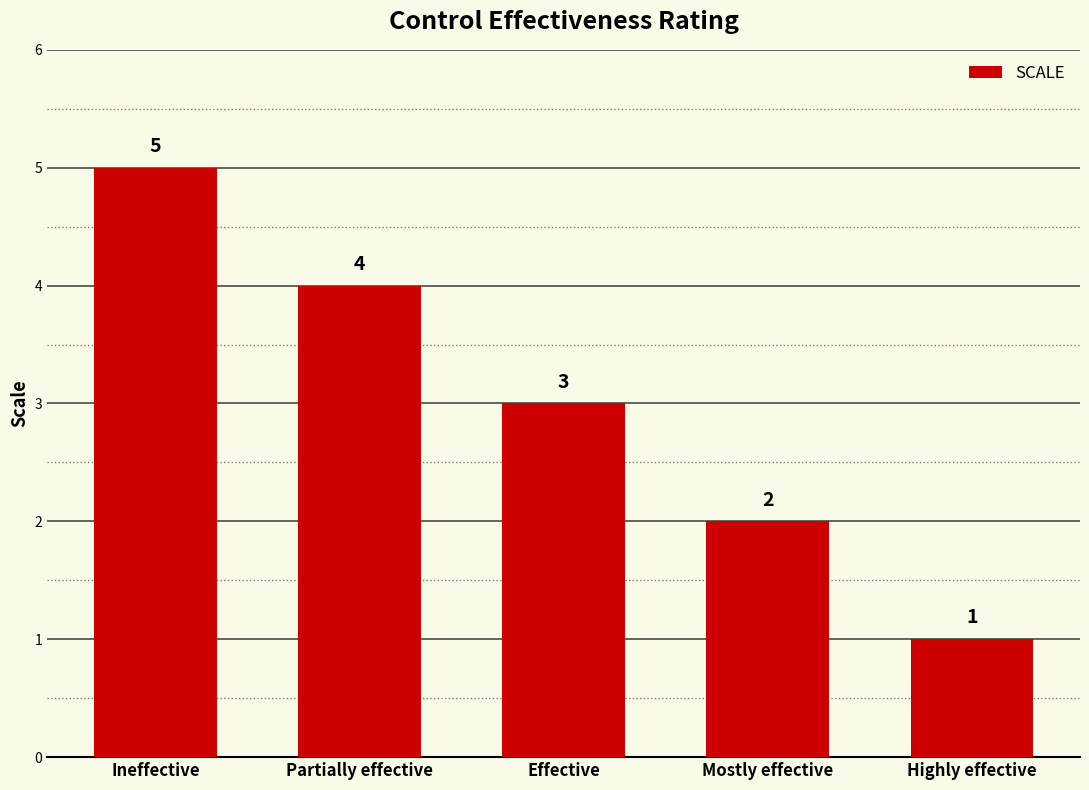

What is the label of the 4th bar from the right?

Partially effective